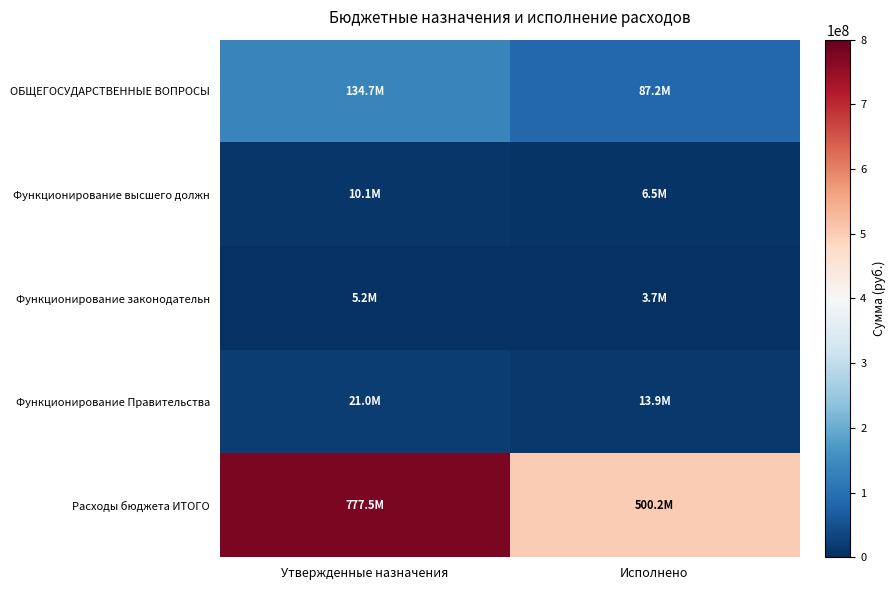

What is the maximum value shown in the chart?

777496009.4